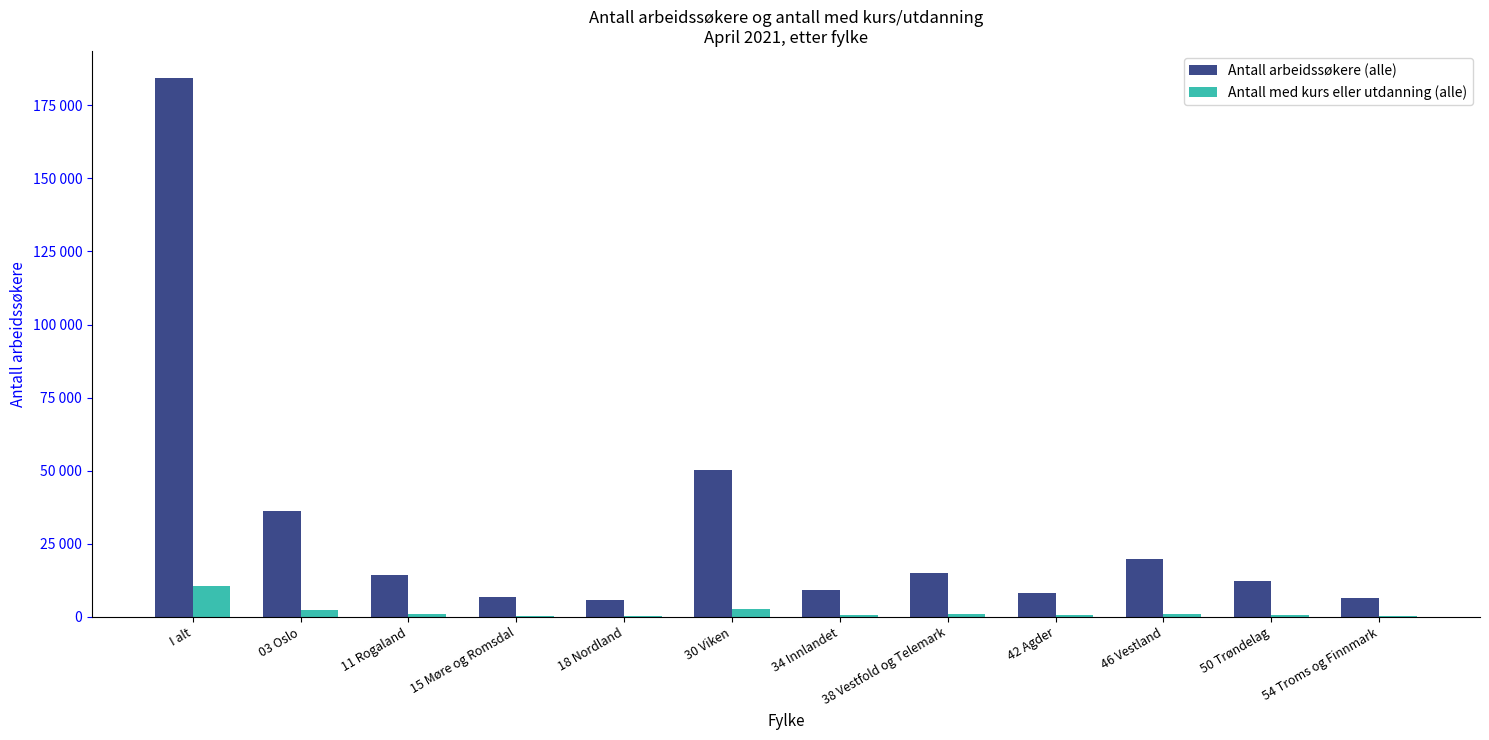

What are all the series names shown in the legend?

Antall arbeidssøkere (alle), Antall med kurs eller utdanning (alle)